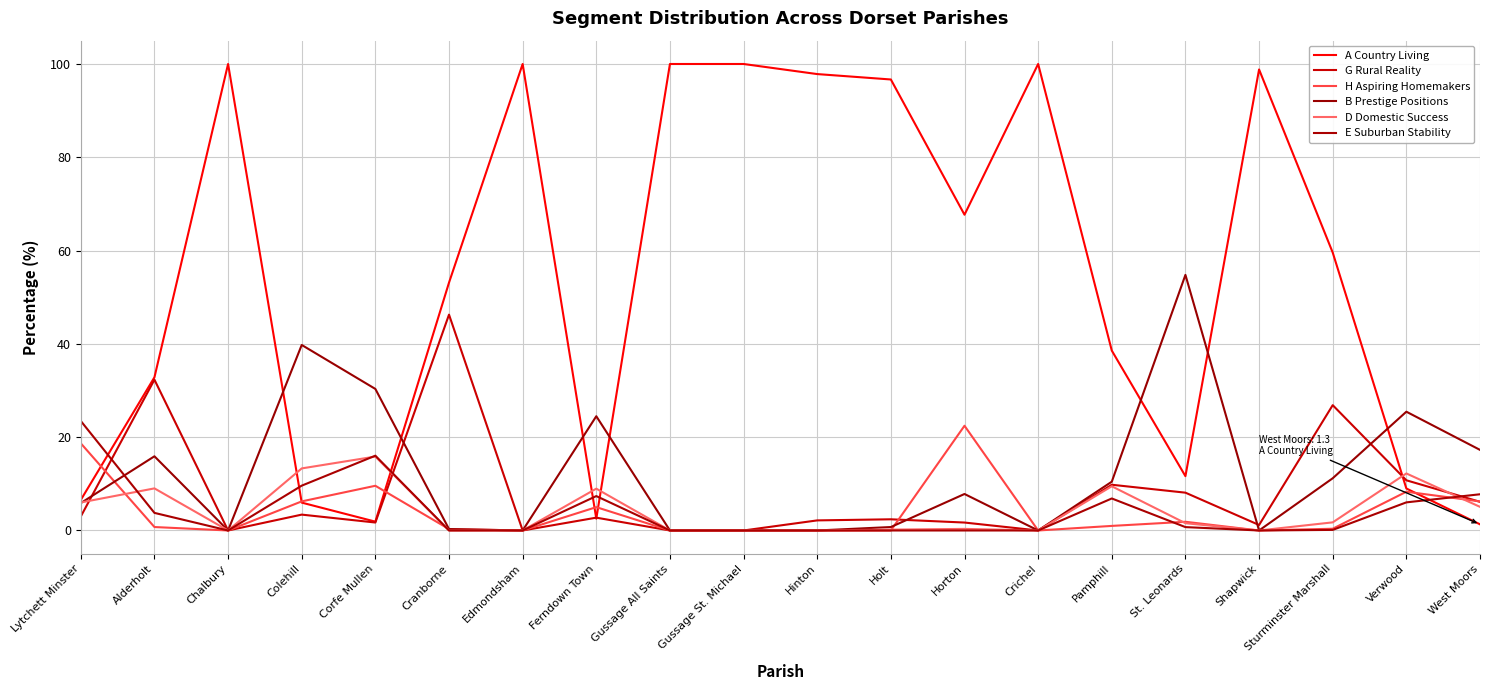

At Ferndown Town, list the series in order from smallest to largest.

A Country Living, G Rural Reality, H Aspiring Homemakers, E Suburban Stability, D Domestic Success, B Prestige Positions